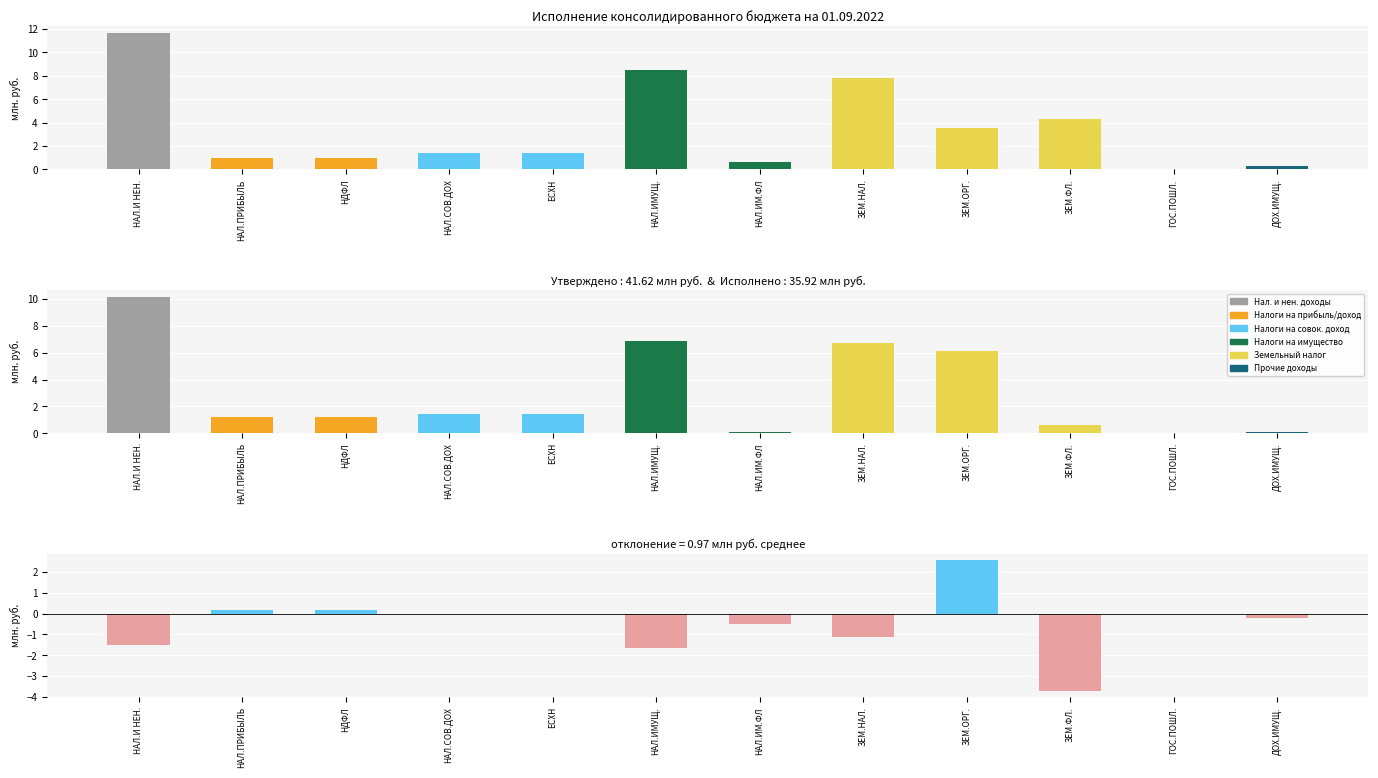

Count the number of data series in this chart.

3